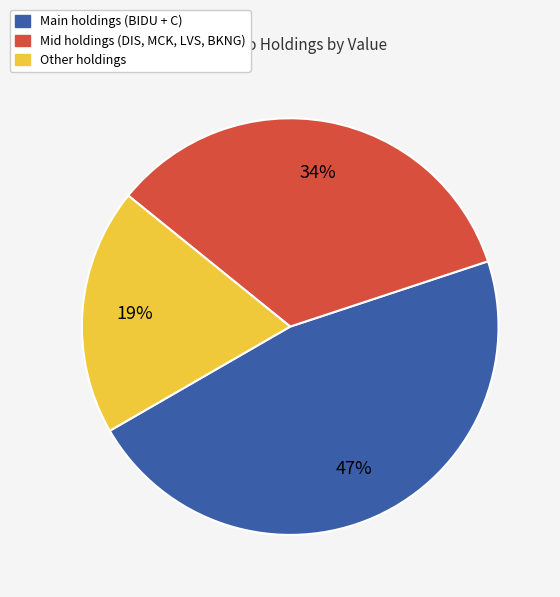

Do Mid holdings (DIS, MCK, LVS, BKNG) and Main holdings (BIDU + C) together represent more than half of the pie?

Yes